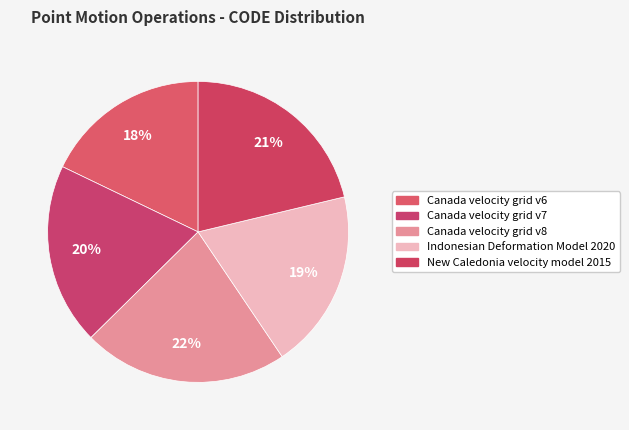

What percentage is the Canada velocity grid v8 slice, to the nearest percent?

22%